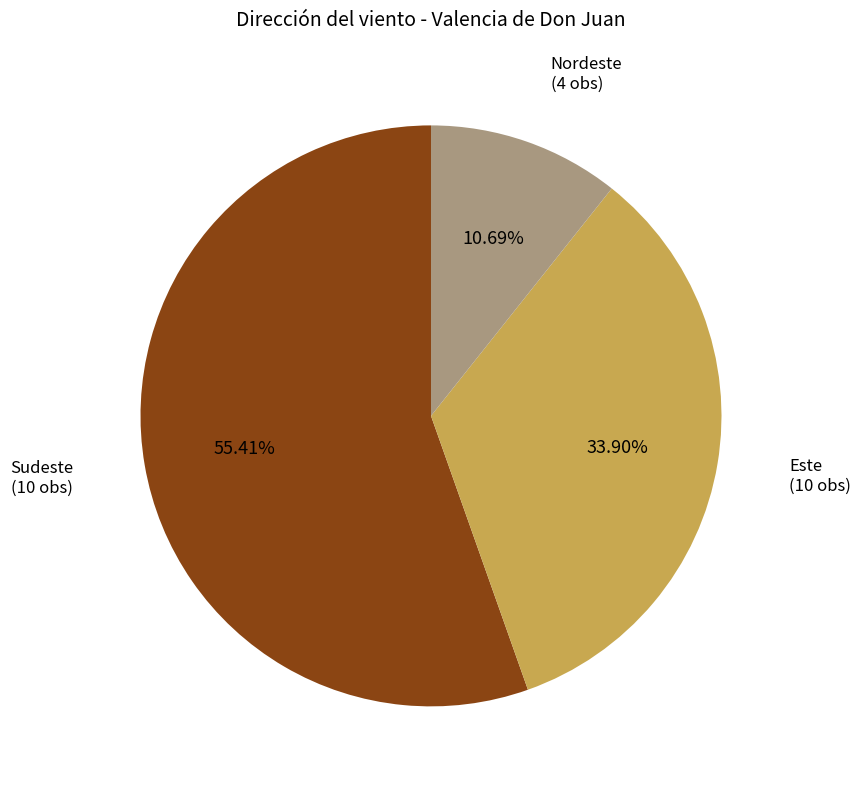

To the nearest percent, what is the average slice percentage?

33%